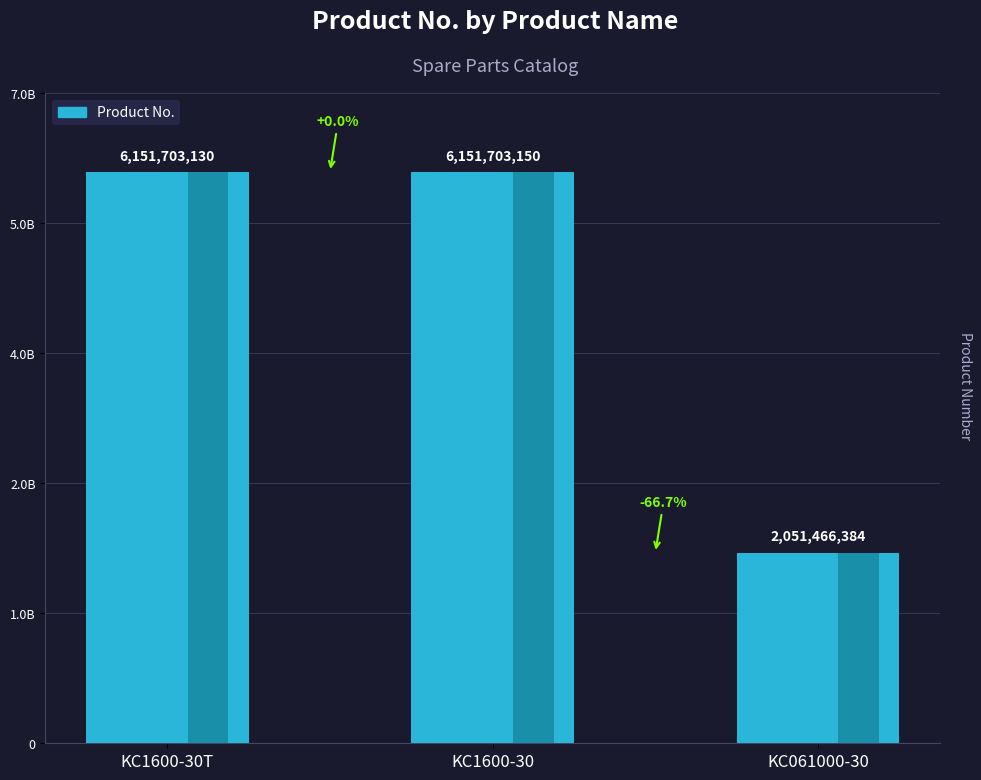

True or false: the data shows 3290700972 at KC1600-30T.

False